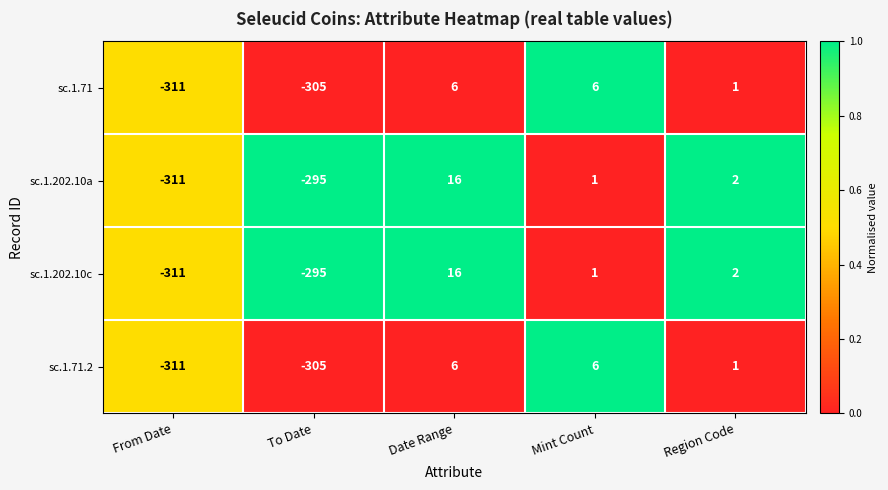

What is the difference between the maximum and minimum values in the sc.1.202.10a series?

327